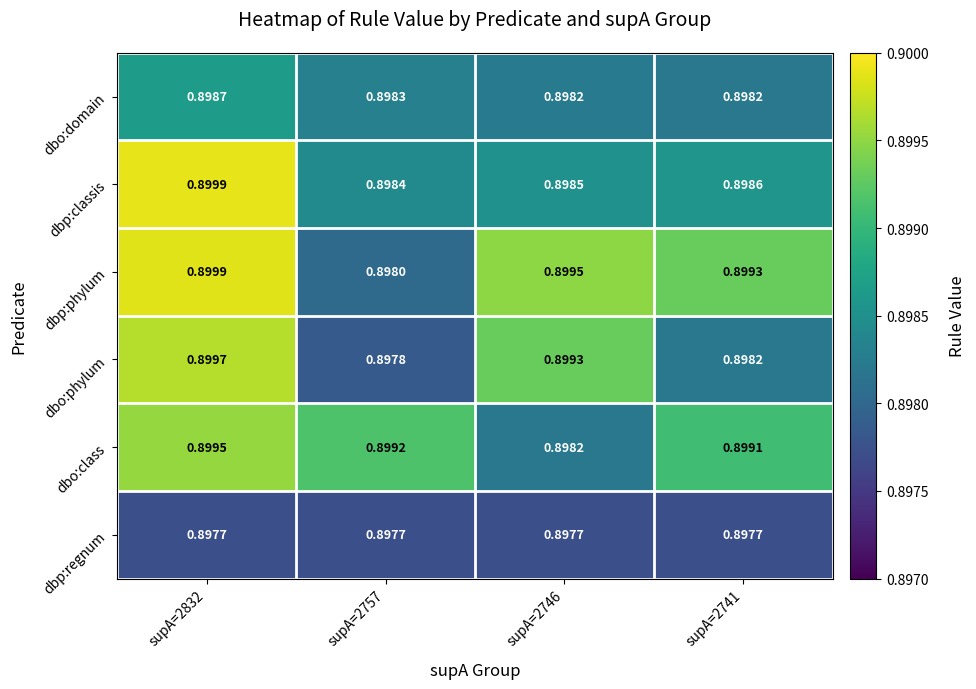

Rank the series at supA=2757 from highest to lowest value.

dbo:class, dbp:classis, dbo:domain, dbp:phylum, dbo:phylum, dbp:regnum